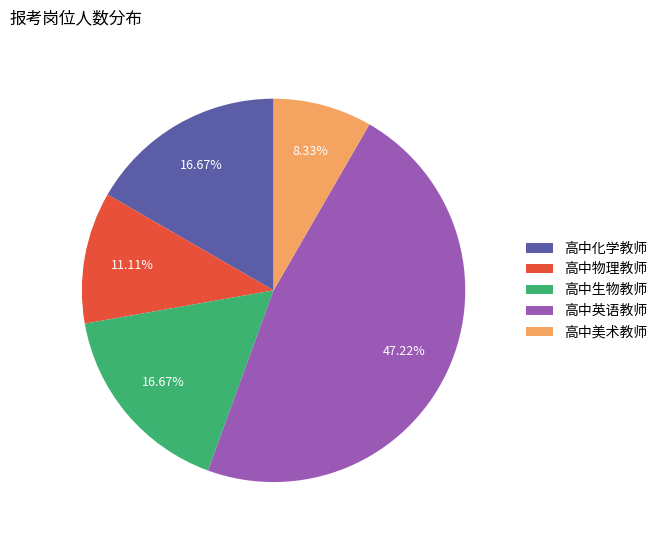

The 高中化学教师 slice represents 17% of the pie. True or false?

True